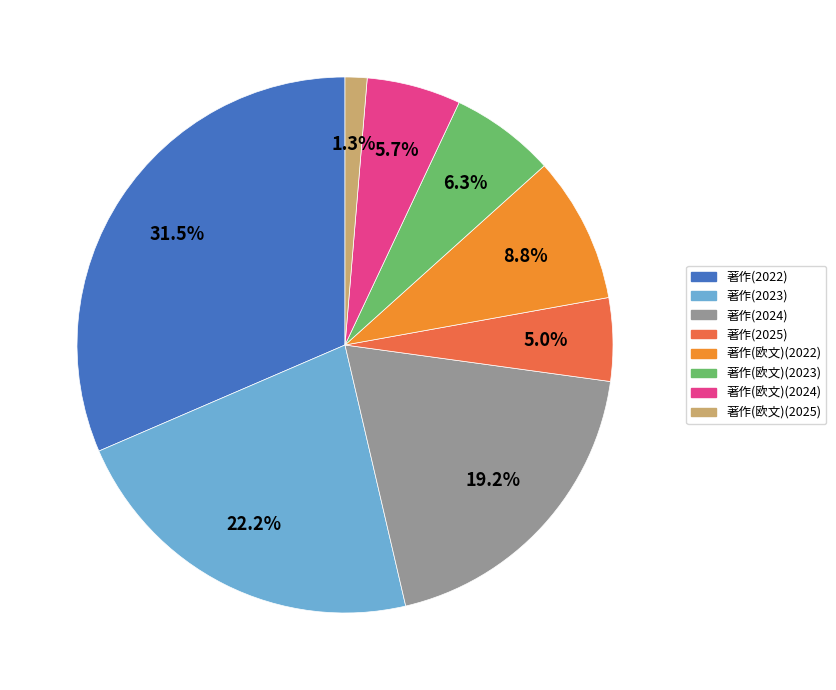

Approximately how many times larger is the value at 著作(欧文)(2022) compared to 著作(2022)?

0.3